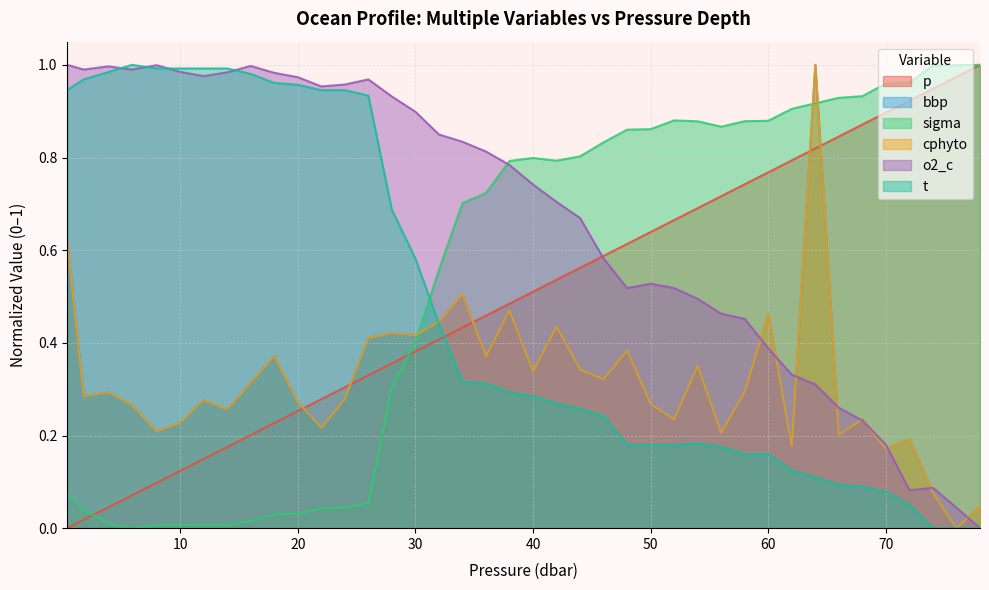

What is the difference between the highest and lowest values at 72.0?

0.9